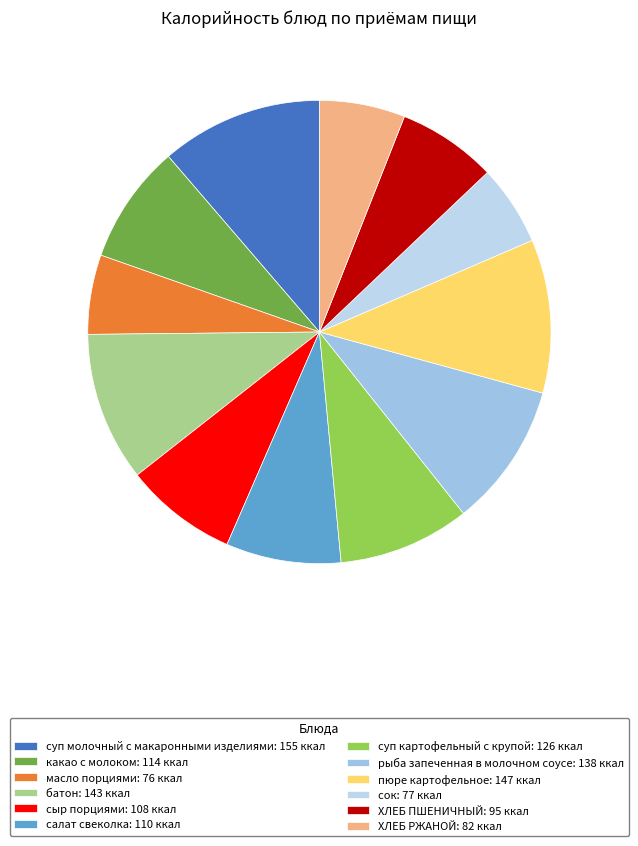

Is it true that ХЛЕБ ПШЕНИЧНЫЙ is 1% of the pie?

False